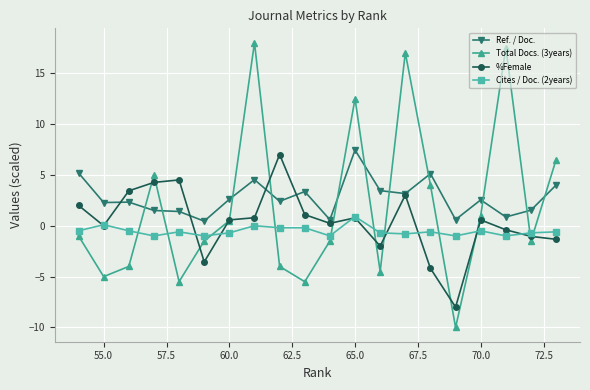

Rank the series by their average value, from highest to lowest.

Ref. / Doc., Total Docs. (3years), %Female, Cites / Doc. (2years)